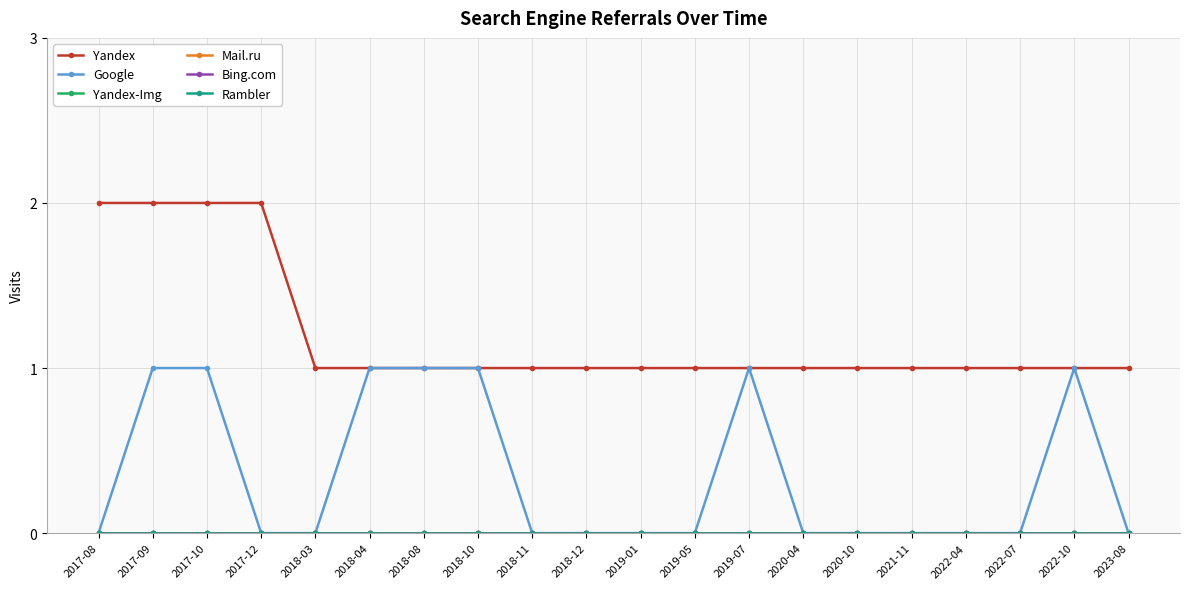

Reading left to right, transcribe all the data shown in this chart.

Yandex: 2	2	2	2	1	1	1	1	1	1	1	1	1	1	1	1	1	1	1	1
Google: 0	1	1	0	0	1	1	1	0	0	0	0	1	0	0	0	0	0	1	0
Yandex-Img: 0	0	0	0	0	0	0	0	0	0	0	0	0	0	0	0	0	0	0	0
Mail.ru: 0	0	0	0	0	0	0	0	0	0	0	0	0	0	0	0	0	0	0	0
Bing.com: 0	0	0	0	0	0	0	0	0	0	0	0	0	0	0	0	0	0	0	0
Rambler: 0	0	0	0	0	0	0	0	0	0	0	0	0	0	0	0	0	0	0	0